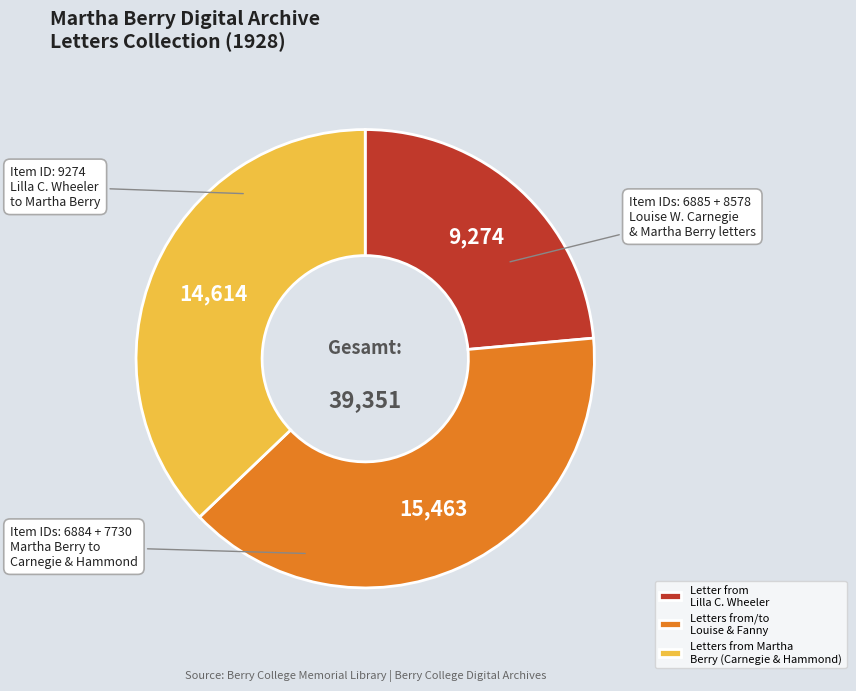

Count the number of slices in the pie.

3